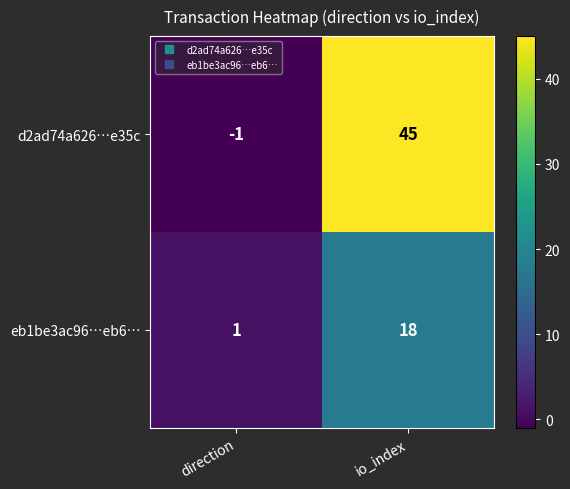

At which label does d2ad74a626…e35c reach its minimum?

direction